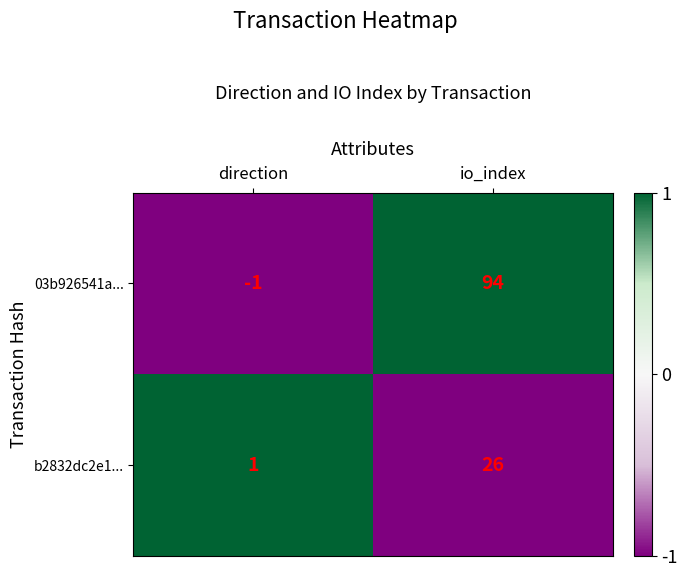

How many values in the 03b926541a... series are below 94?

1